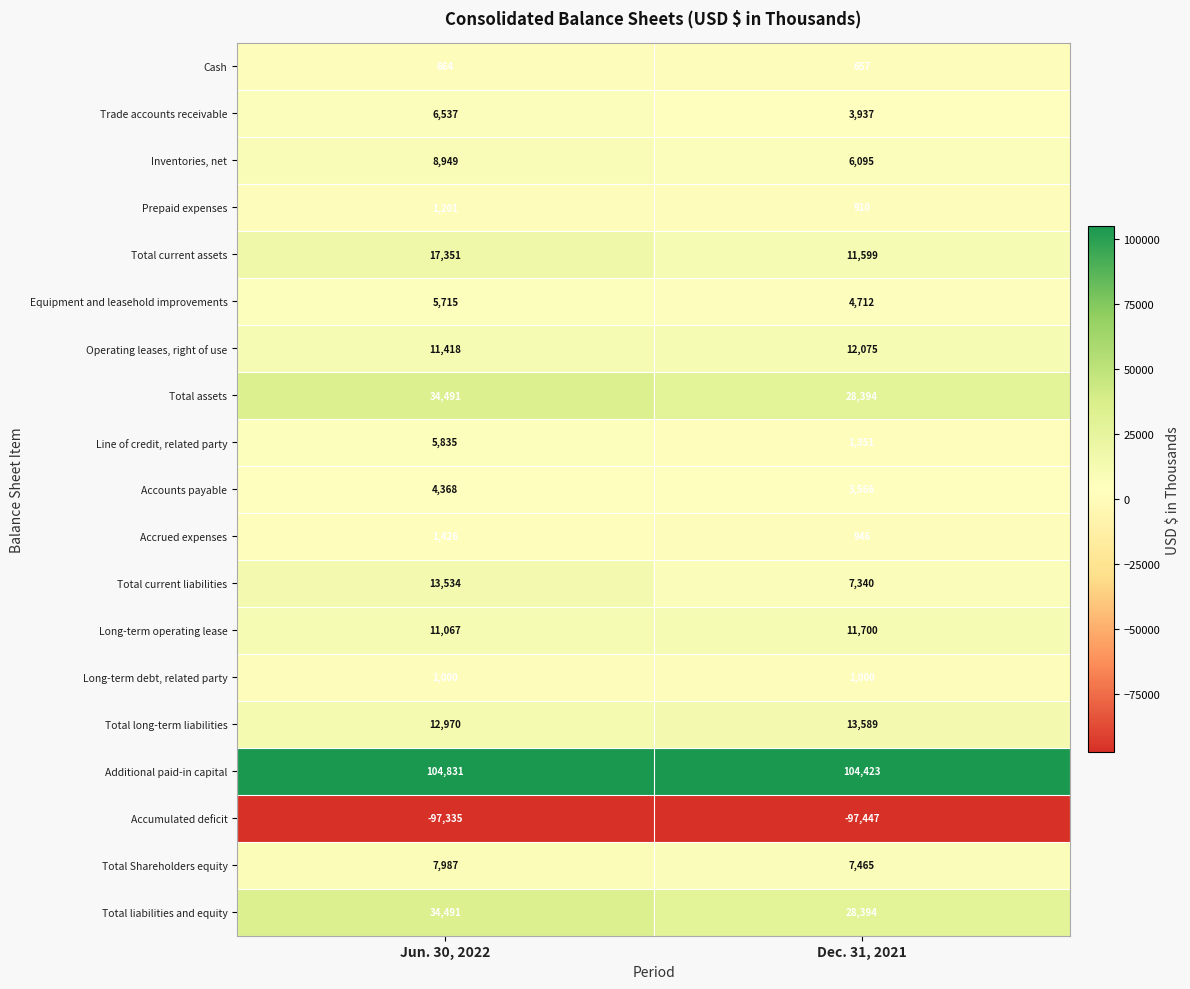

Count the number of categories in the chart.

2